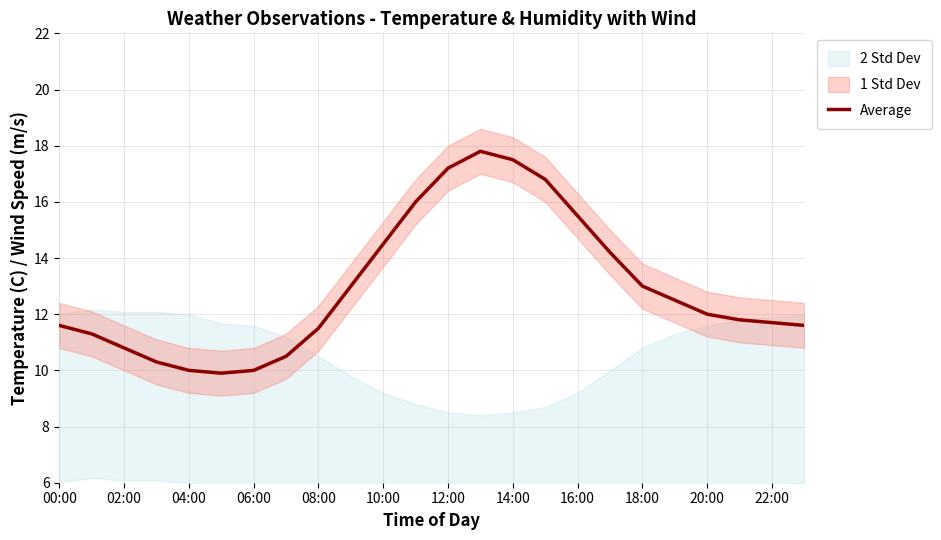

What is the minimum value for Average?

9.9